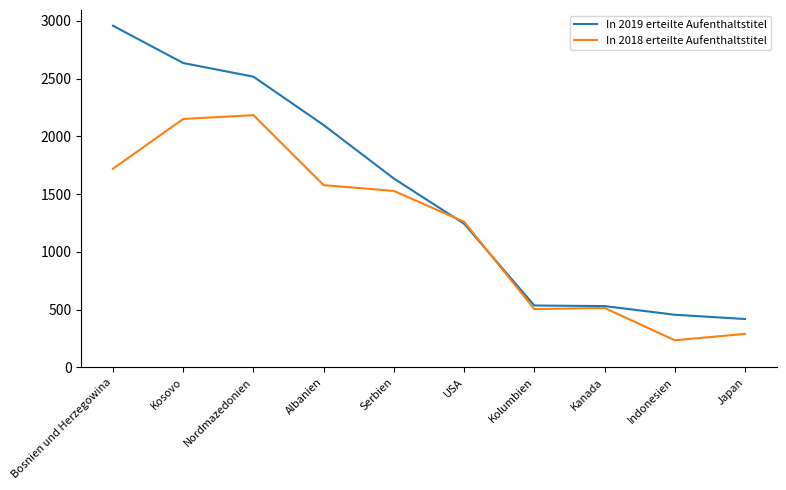

Between which two adjacent categories do In 2019 erteilte Aufenthaltstitel and In 2018 erteilte Aufenthaltstitel first intersect?

Serbien and USA